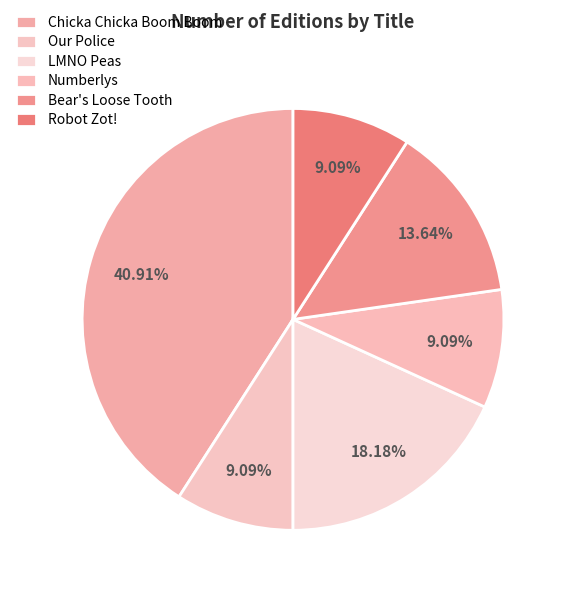

How many segments does this pie chart have?

6